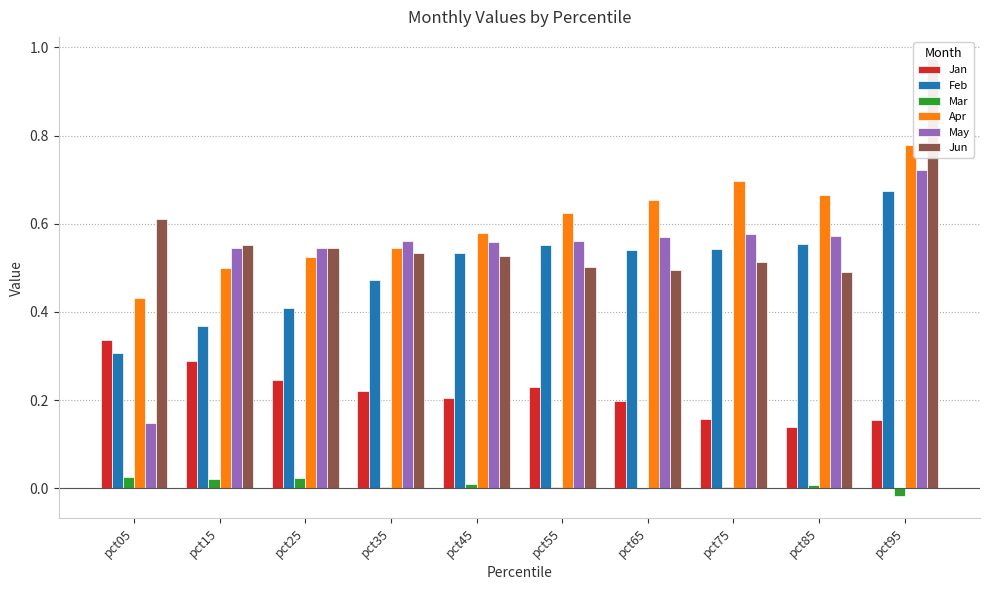

Which category has the lowest value across all series?

pct95